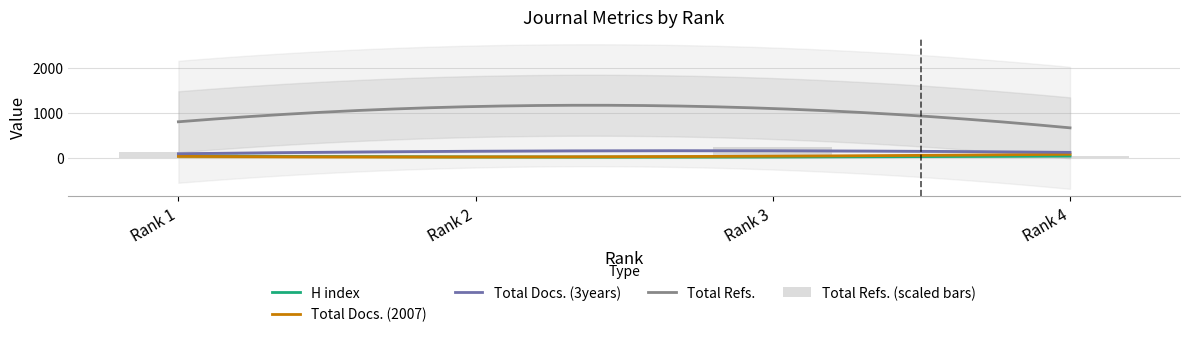

True or false: Total Refs. and H index cross at least once.

False